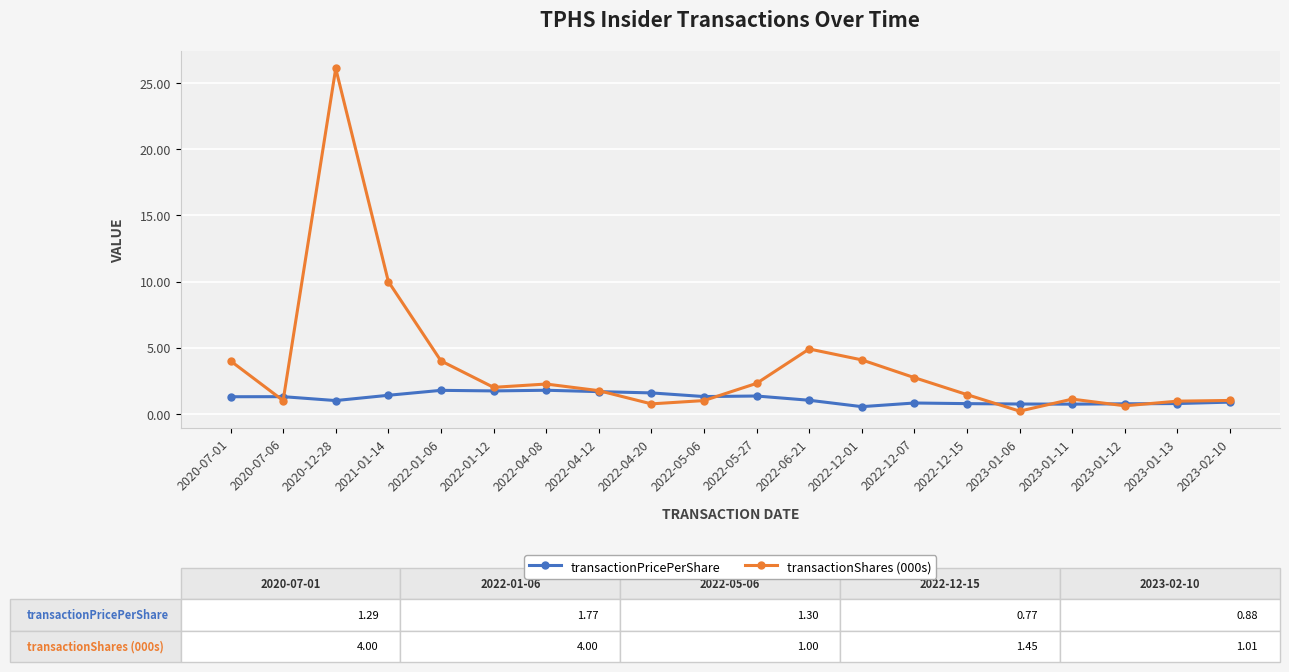

Which series changed the most between 2022-04-08 and 2022-12-01?

transactionShares (000s)